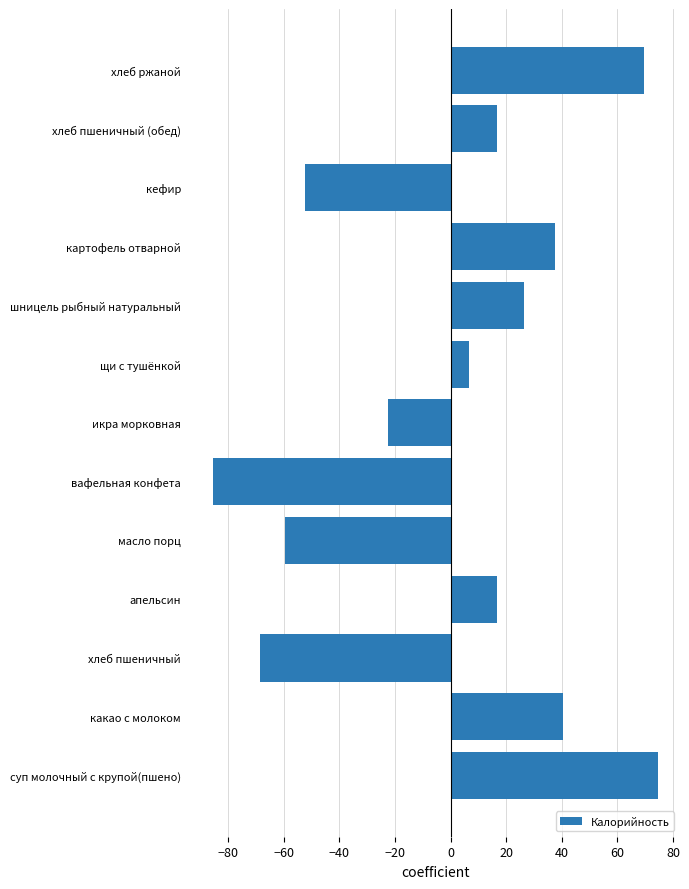

How many data points does each series have?

13